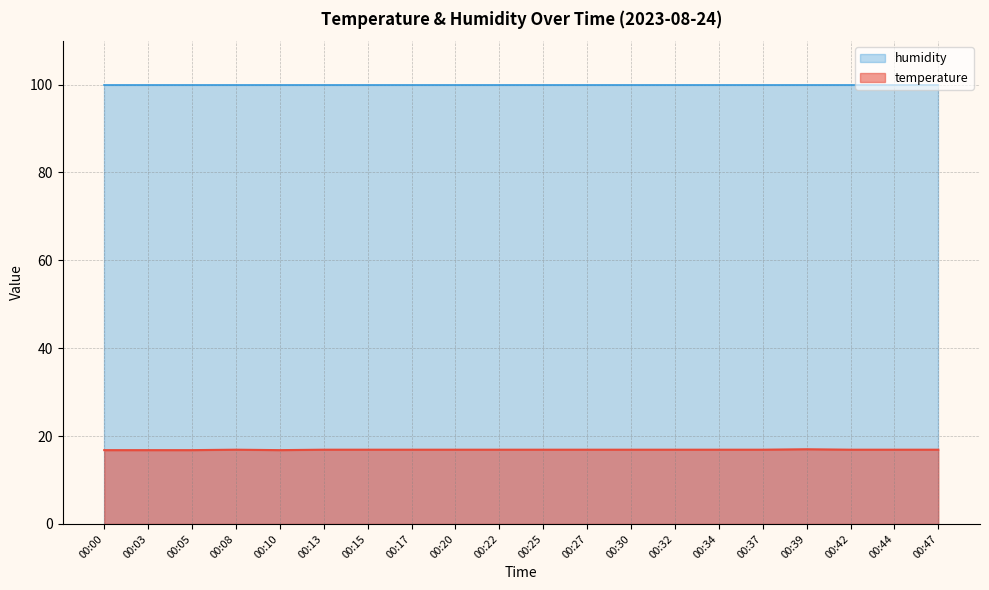

Is it true that the value at 00:25 is 16.9?

True